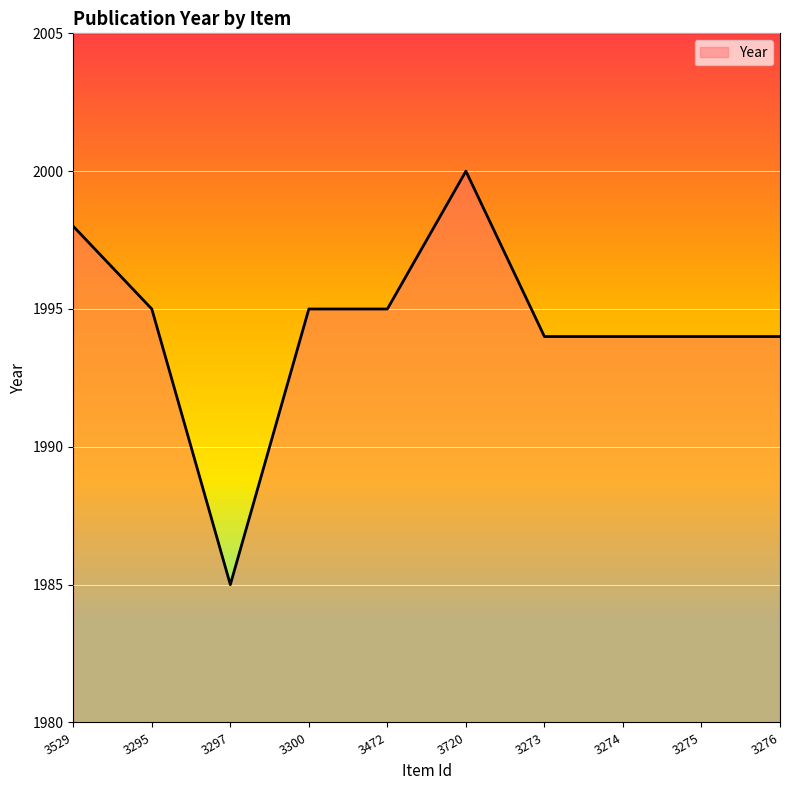

What position from the right is 3720?

5